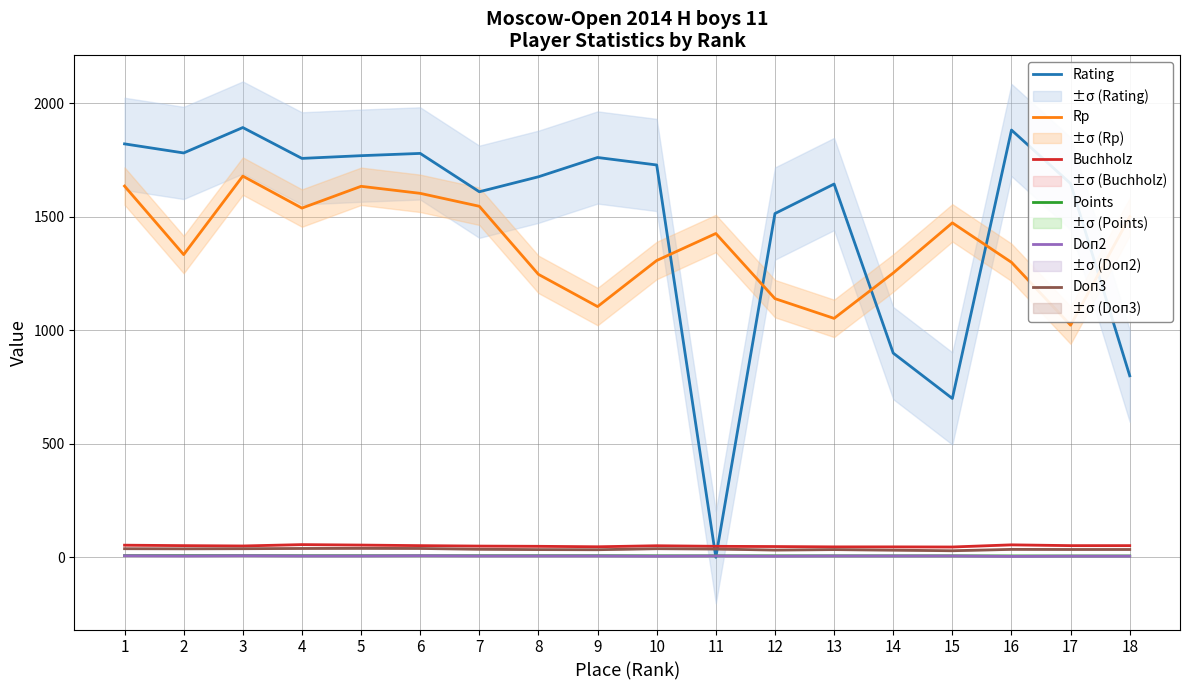

Which has a higher value, 13 or 8?

8